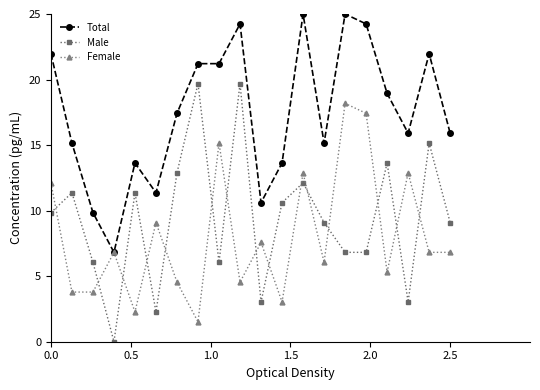

Which series ends up on top after the final intersection of Male and Female?

Male